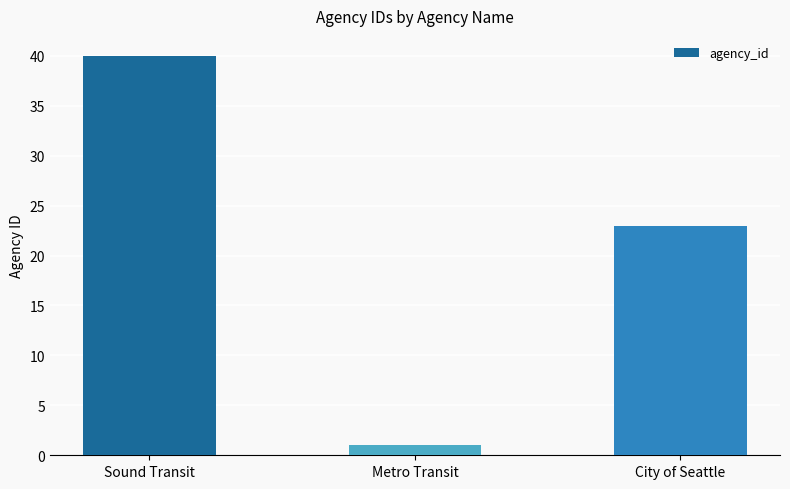

Rank the categories by value from lowest to highest.

Metro Transit, City of Seattle, Sound Transit